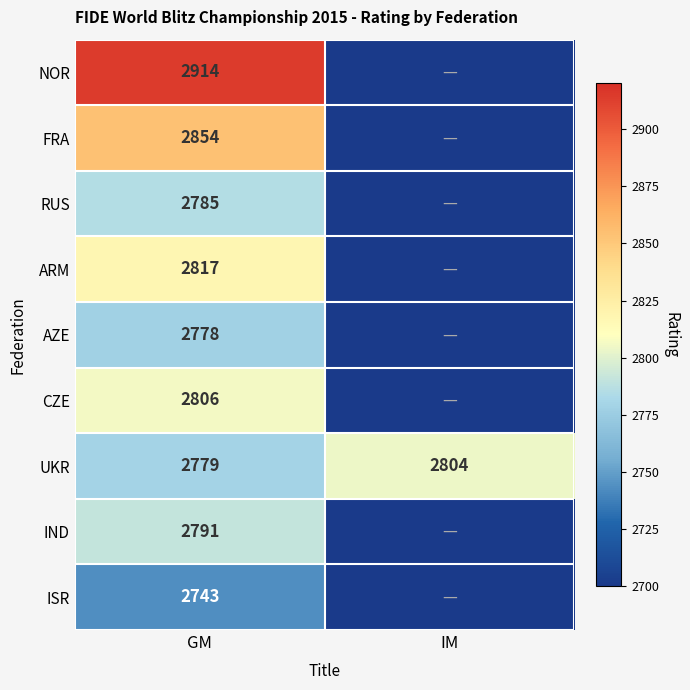

What is the sum of all UKR values?

5583